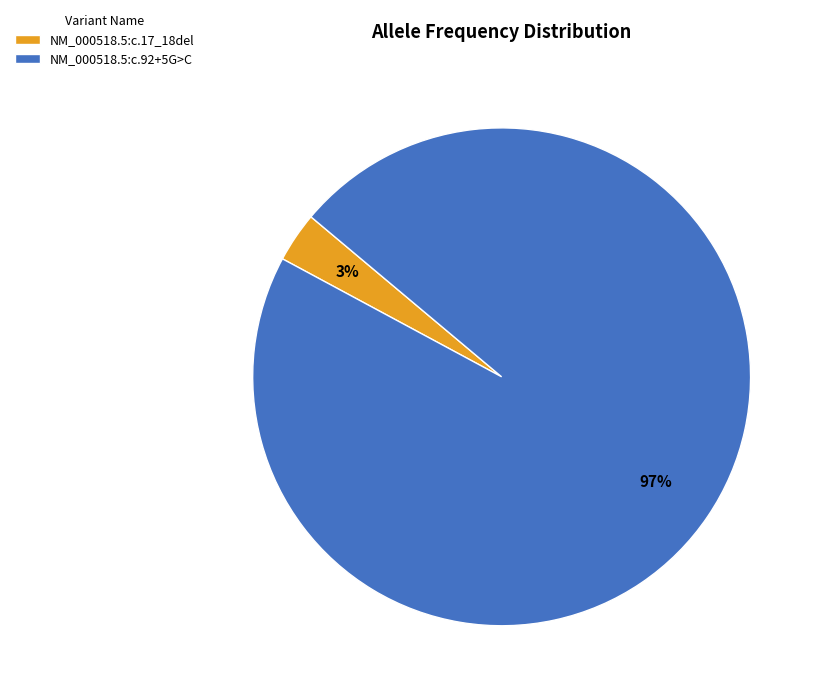

Does NM_000518.5:c.17_18del represent more than half of the total?

No